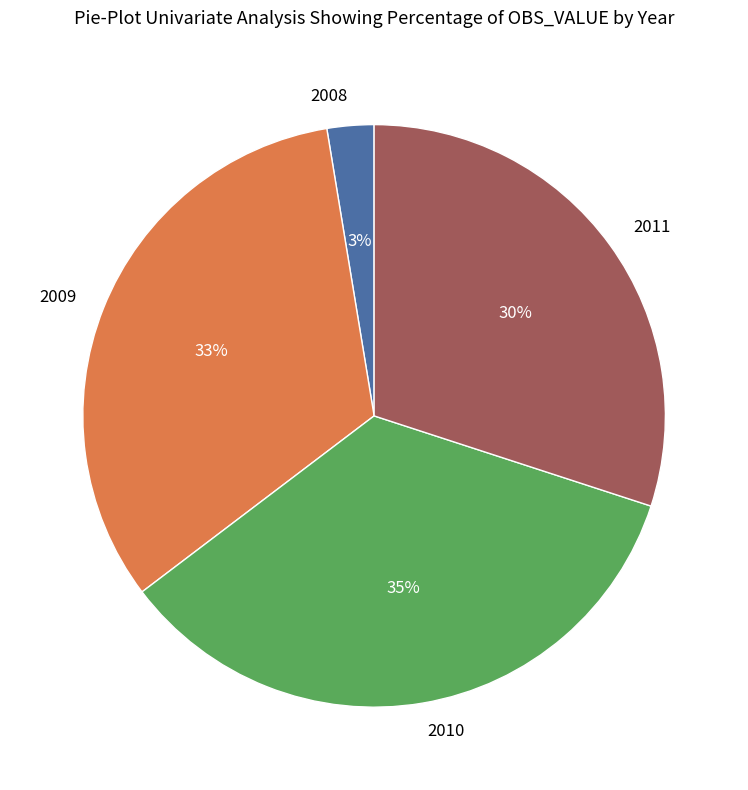

Is the sum of 2011 and 2010 greater than half?

Yes